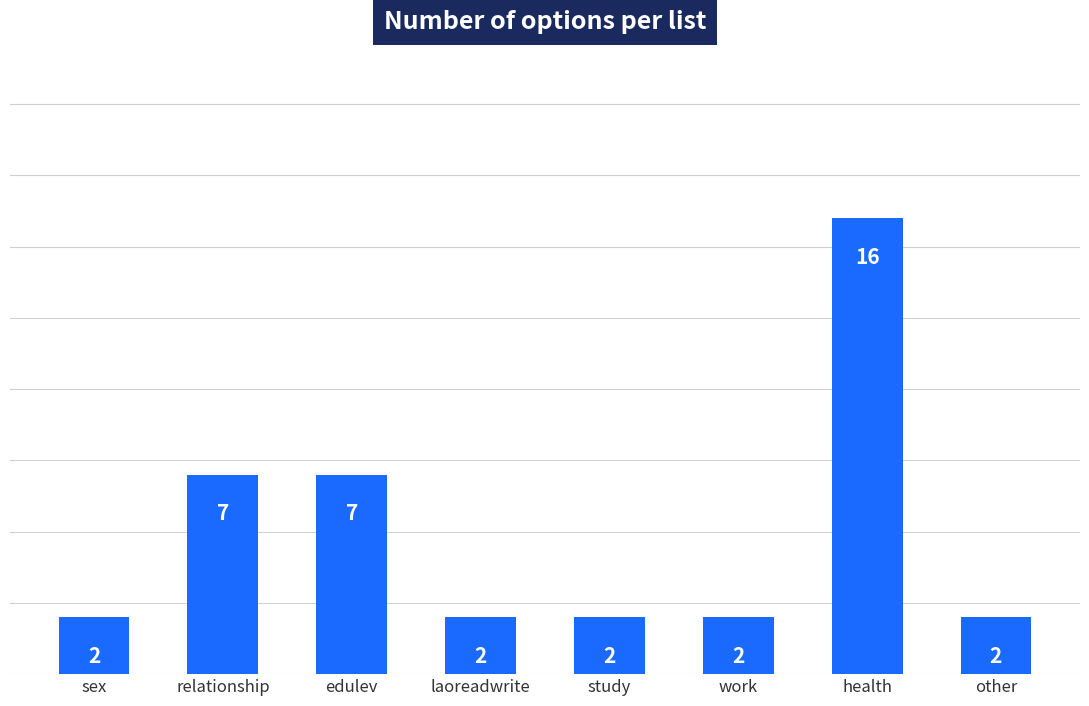

How many categories are shown in the chart?

8